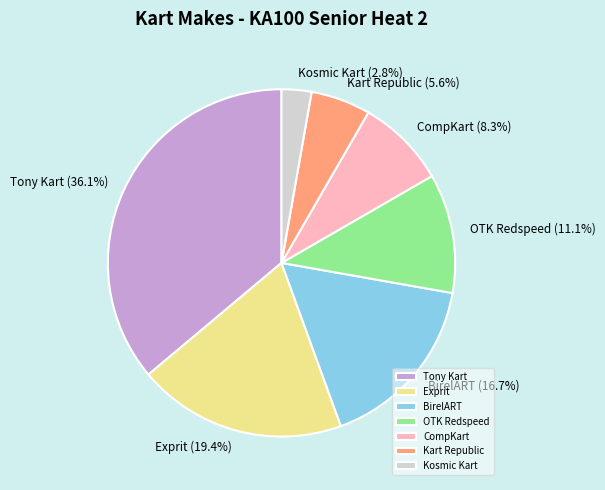

What is the ratio of the value at CompKart (8.3%) to the value at Kart Republic (5.6%)?

1.5